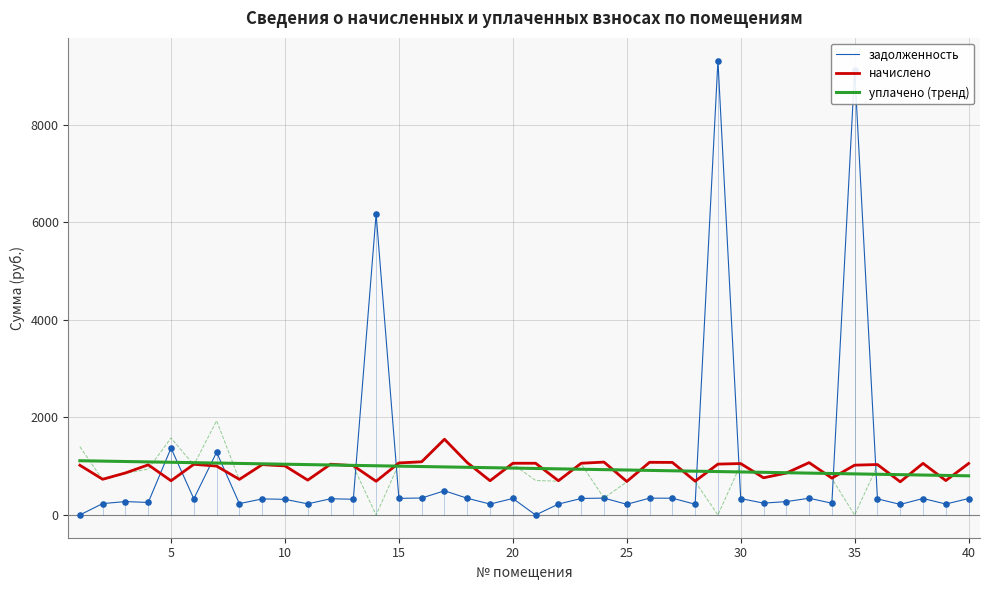

Which series ends up on top after the final intersection of задолженность and уплачено (тренд)?

уплачено (тренд)